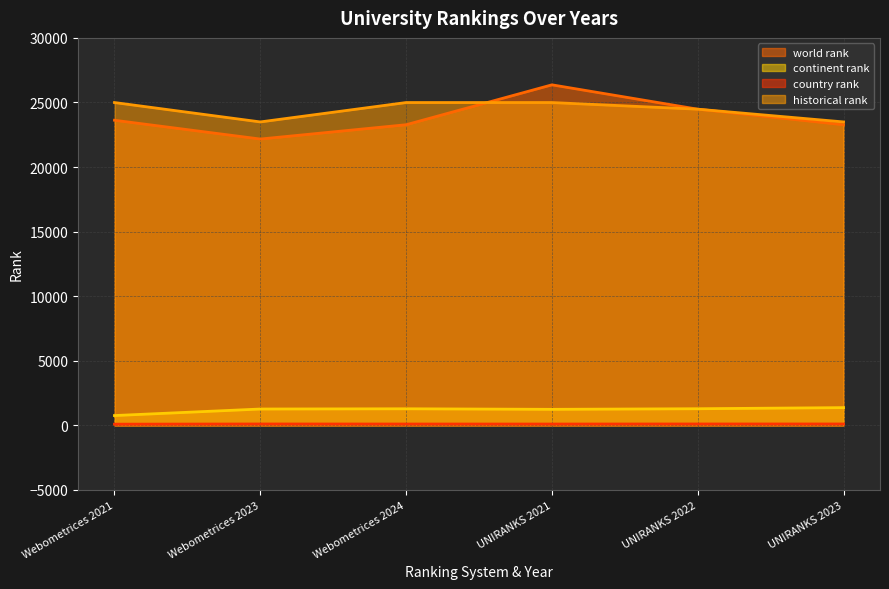

What is the total value across all series at Webometrices 2023?

47022.5